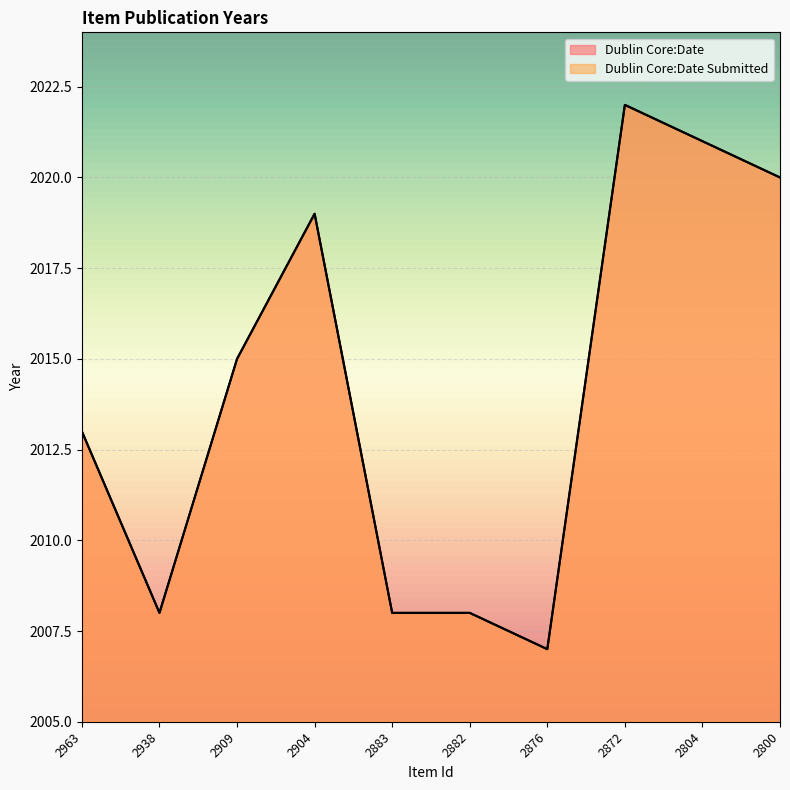

What is the total value across all series at 2963?

4026